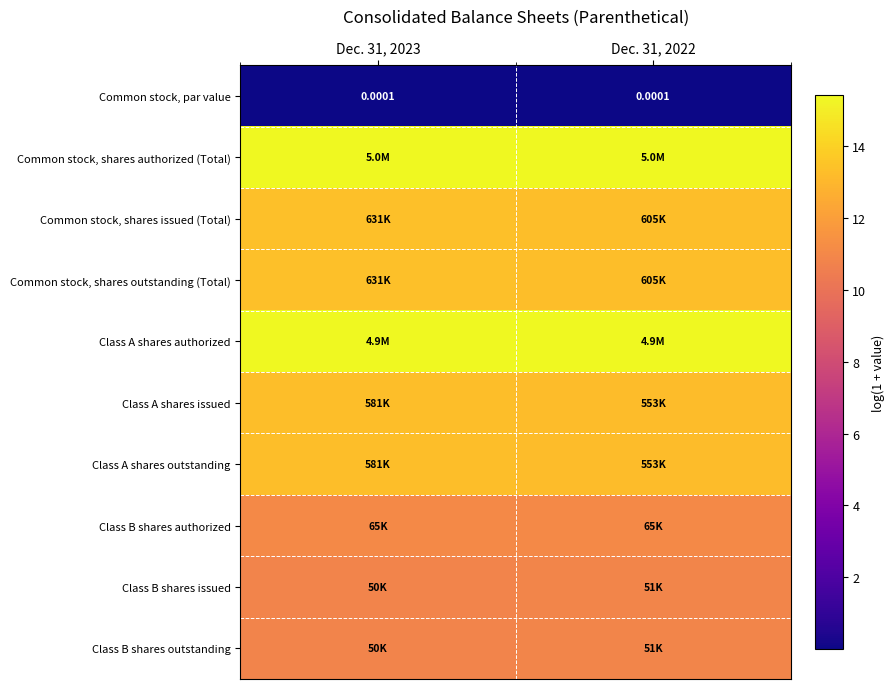

List the labels in order of Common stock, shares issued (Total) value, smallest first.

Dec. 31, 2022, Dec. 31, 2023